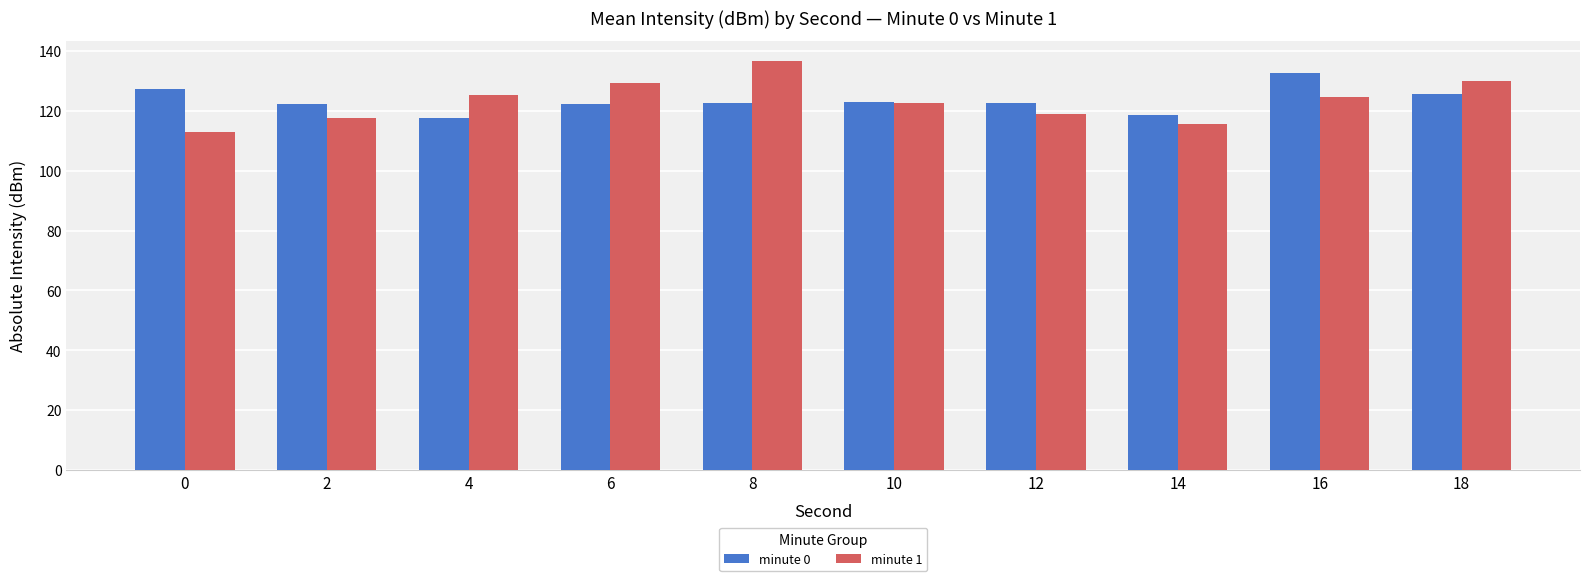

What is the difference between the highest and lowest values at 6?

7.1